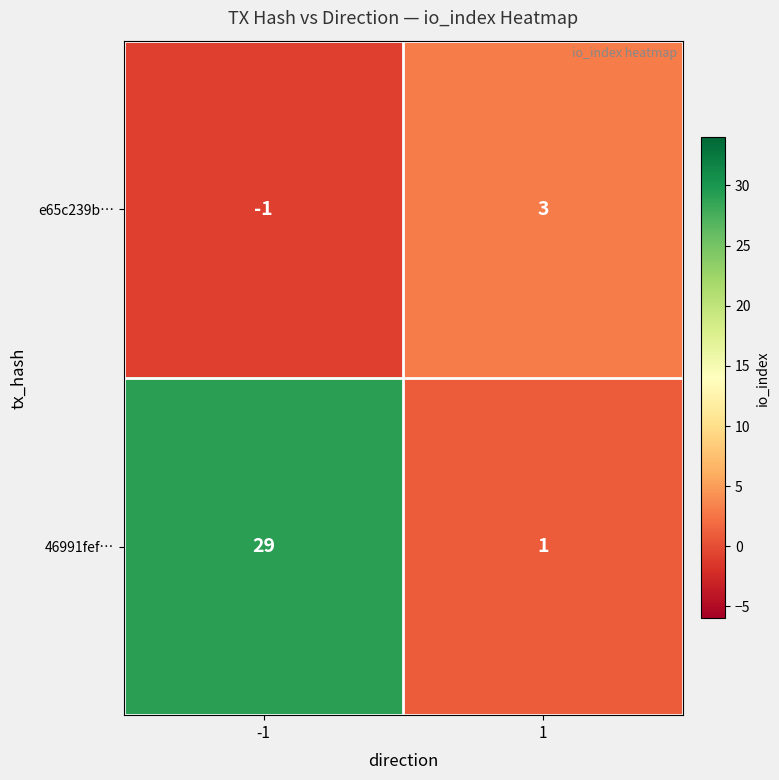

Reading left to right, extract all data points from this chart.

e65c239b…: -1=-1	1=3
46991fef…: -1=29	1=1